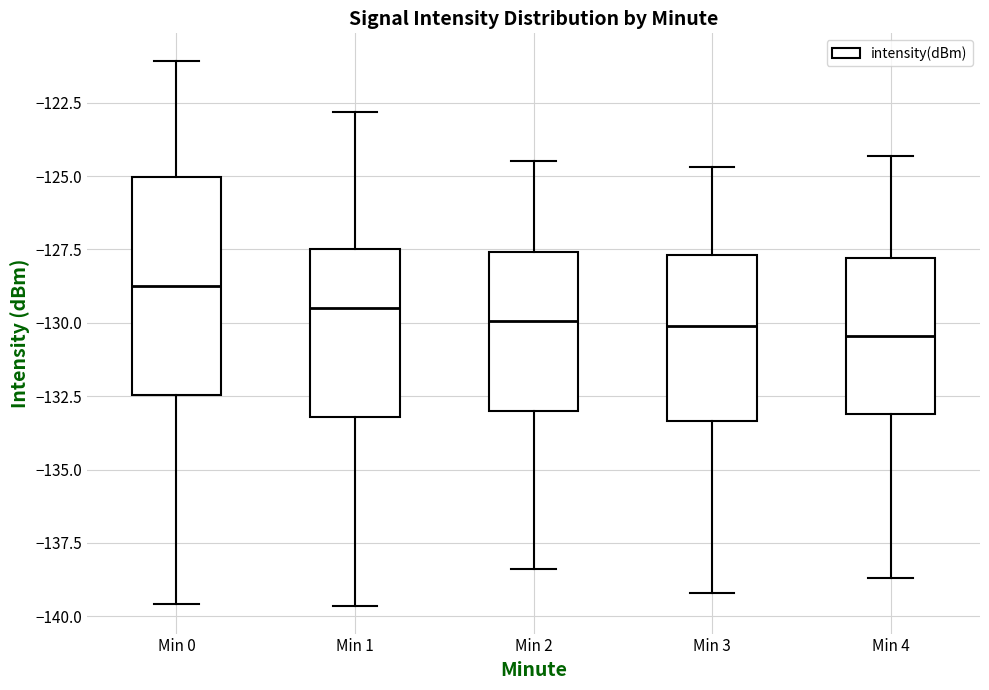

Which box's median line is the highest?

Min 0